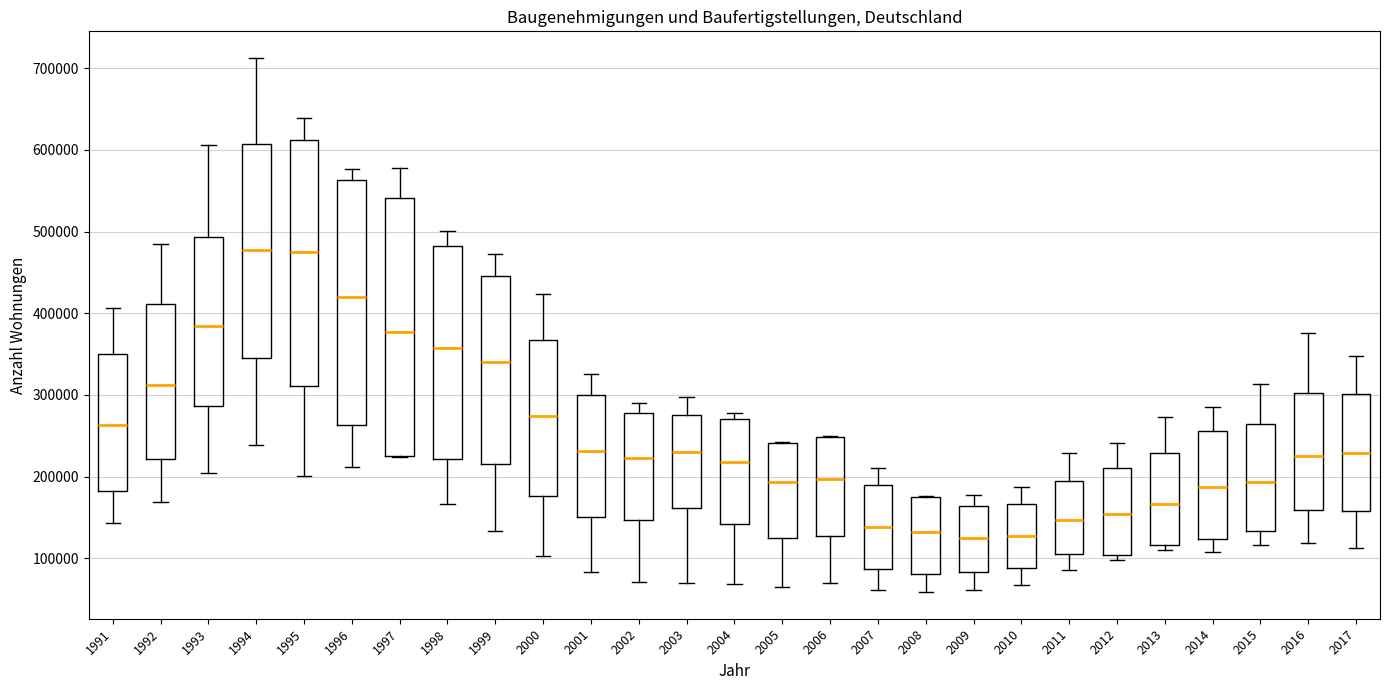

Reading left to right, transcribe this box plot: for each box, give where its median line is, the range the box spans, and where its two whiskers end, as read against the y-axis. The values are not printed on the chart, so give them approximately, as read against the axis.

1991: median 260000, box 180000 to 350000, whiskers 140000 to 410000
1992: median 310000, box 220000 to 410000, whiskers 170000 to 490000
1993: median 380000, box 290000 to 490000, whiskers 200000 to 610000
1994: median 480000, box 350000 to 610000, whiskers 240000 to 710000
1995: median 480000, box 310000 to 610000, whiskers 200000 to 640000
1996: median 420000, box 260000 to 560000, whiskers 210000 to 580000
1997: median 380000, box 230000 to 540000, whiskers 220000 to 580000
1998: median 360000, box 220000 to 480000, whiskers 170000 to 500000
1999: median 340000, box 220000 to 450000, whiskers 130000 to 470000
2000: median 270000, box 180000 to 370000, whiskers 100000 to 420000
2001: median 230000, box 150000 to 300000, whiskers 80000 to 330000
2002: median 220000, box 150000 to 280000, whiskers 70000 to 290000
2003: median 230000, box 160000 to 280000, whiskers 70000 to 300000
2004: median 220000, box 140000 to 270000, whiskers 70000 to 280000
2005: median 190000, box 130000 to 240000, whiskers 70000 to 240000
2006: median 200000, box 130000 to 250000, whiskers 70000 to 250000
2007: median 140000, box 90000 to 190000, whiskers 60000 to 210000
2008: median 130000, box 80000 to 180000, whiskers 60000 to 180000
2009: median 120000, box 80000 to 160000, whiskers 60000 to 180000
2010: median 130000, box 90000 to 170000, whiskers 70000 to 190000
2011: median 150000, box 100000 to 190000, whiskers 90000 to 230000
2012: median 150000, box 100000 to 210000, whiskers 100000 (just below the box's lower edge) to 240000
2013: median 170000, box 120000 to 230000, whiskers 110000 to 270000
2014: median 190000, box 120000 to 260000, whiskers 110000 to 290000
2015: median 190000, box 130000 to 260000, whiskers 120000 to 310000
2016: median 230000, box 160000 to 300000, whiskers 120000 to 380000
2017: median 230000, box 160000 to 300000, whiskers 110000 to 350000